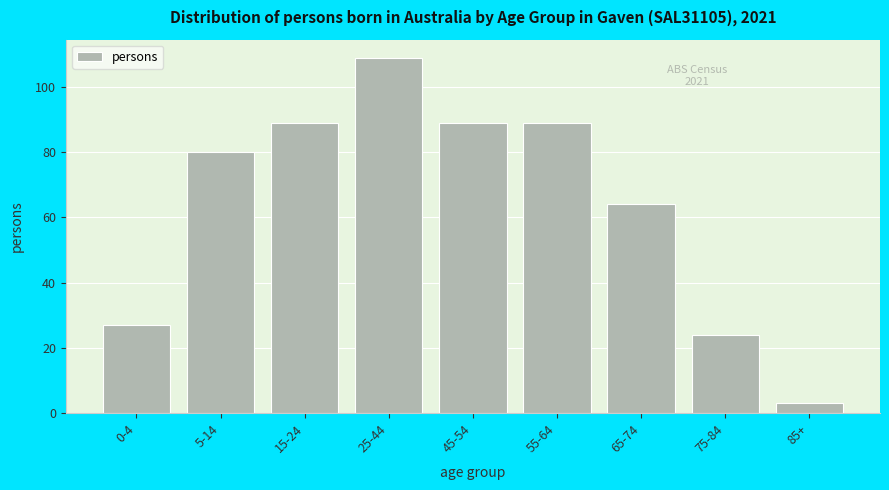

Reading left to right, what are all the values shown in this chart?

0-4=27	5-14=80	15-24=89	25-44=109	45-54=89	55-64=89	65-74=64	75-84=24	85+=3